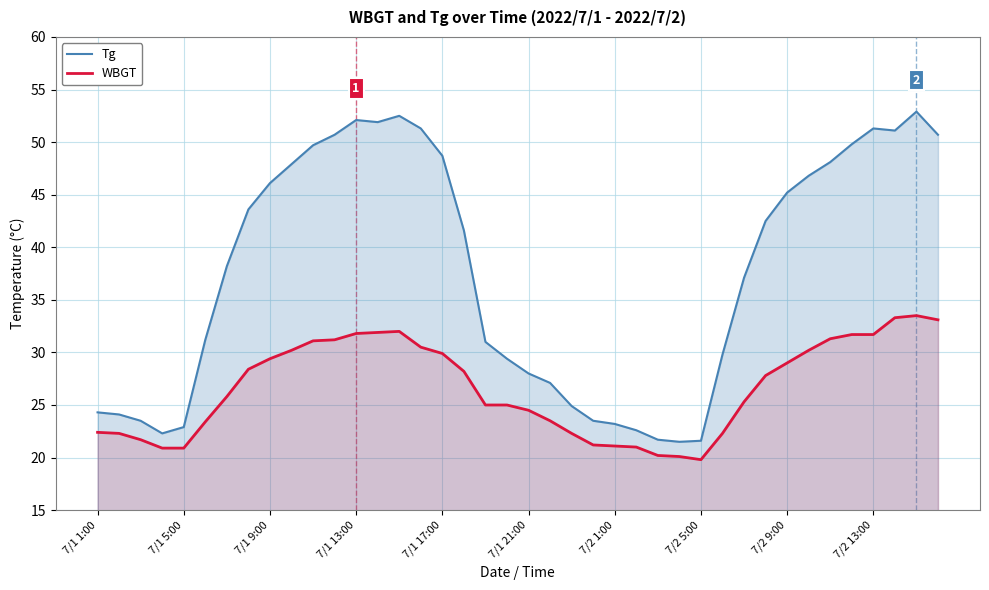

At which category does WBGT reach its first local peak?

14